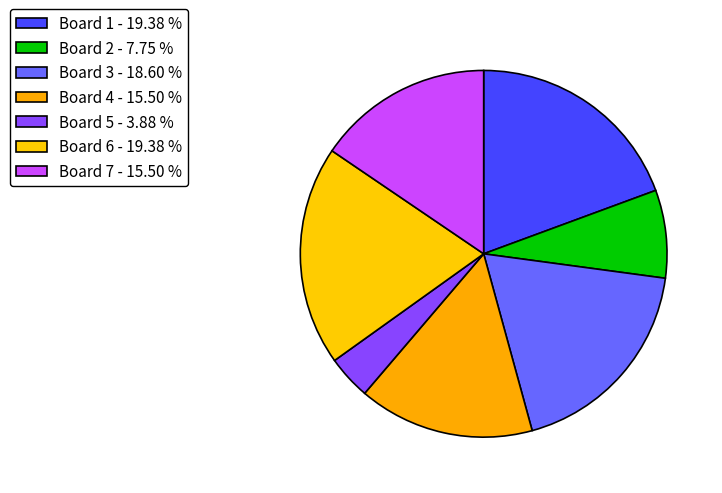

Rank the categories by value from highest to lowest.

Board 1, Board 6, Board 3, Board 4, Board 7, Board 2, Board 5